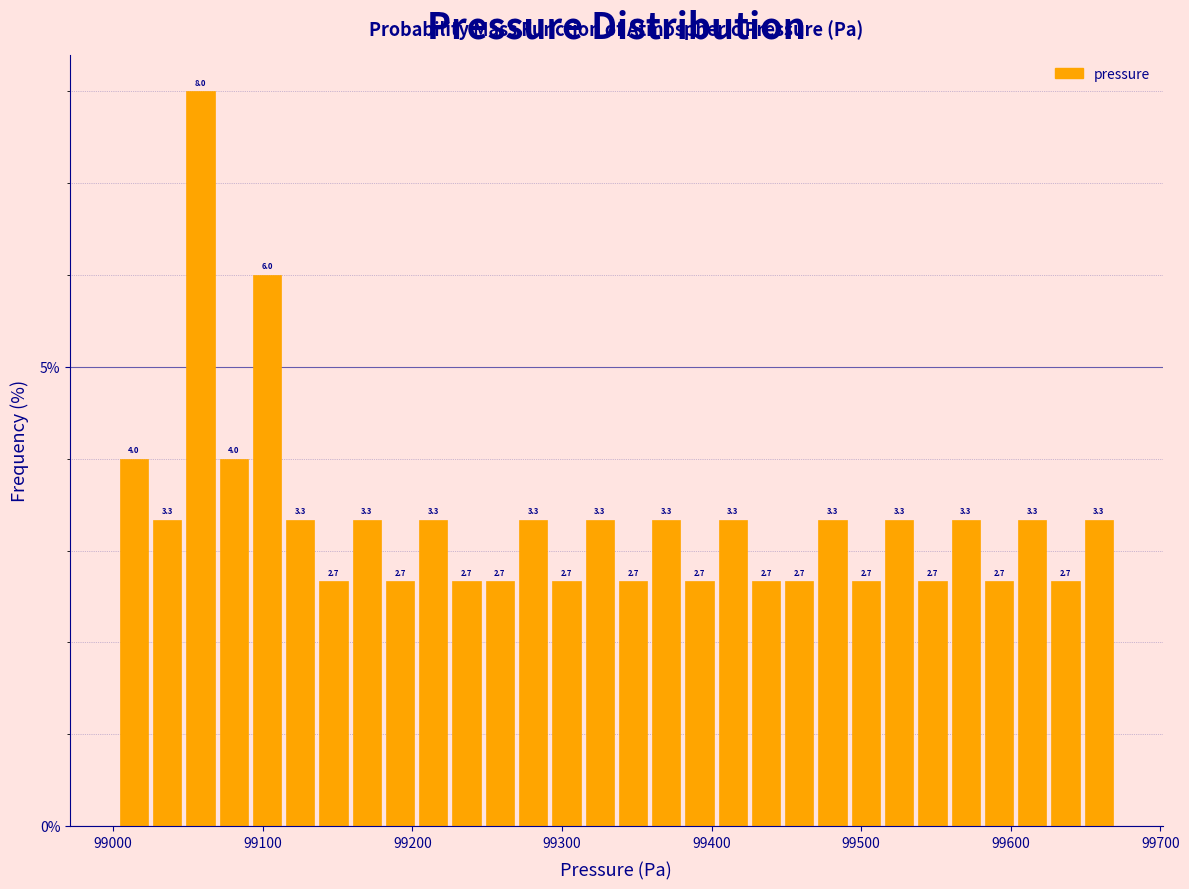

Read against the x-axis, roughly where is the centre of the tallest bar?

99060